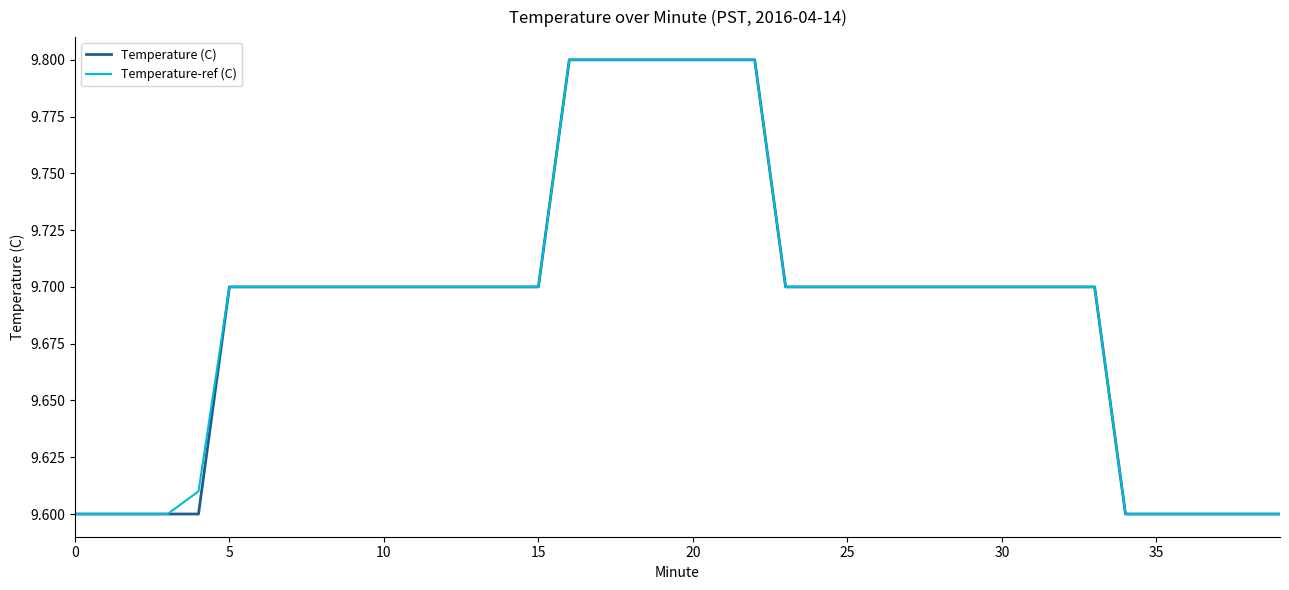

What is the sum of all Temperature-ref (C) values?

387.6